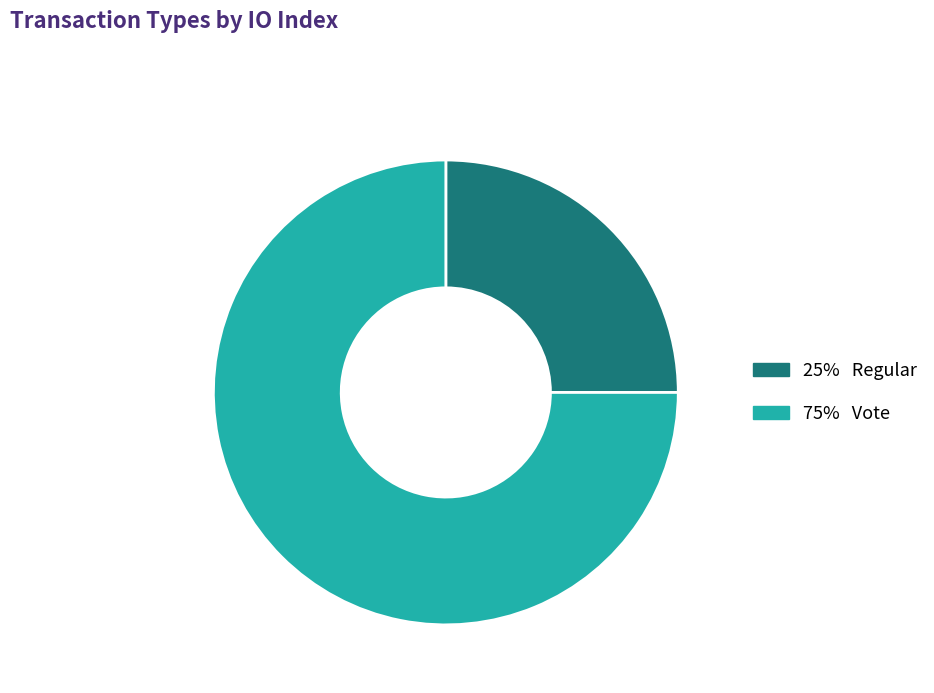

Is there any slice that represents more than half of the pie?

Yes